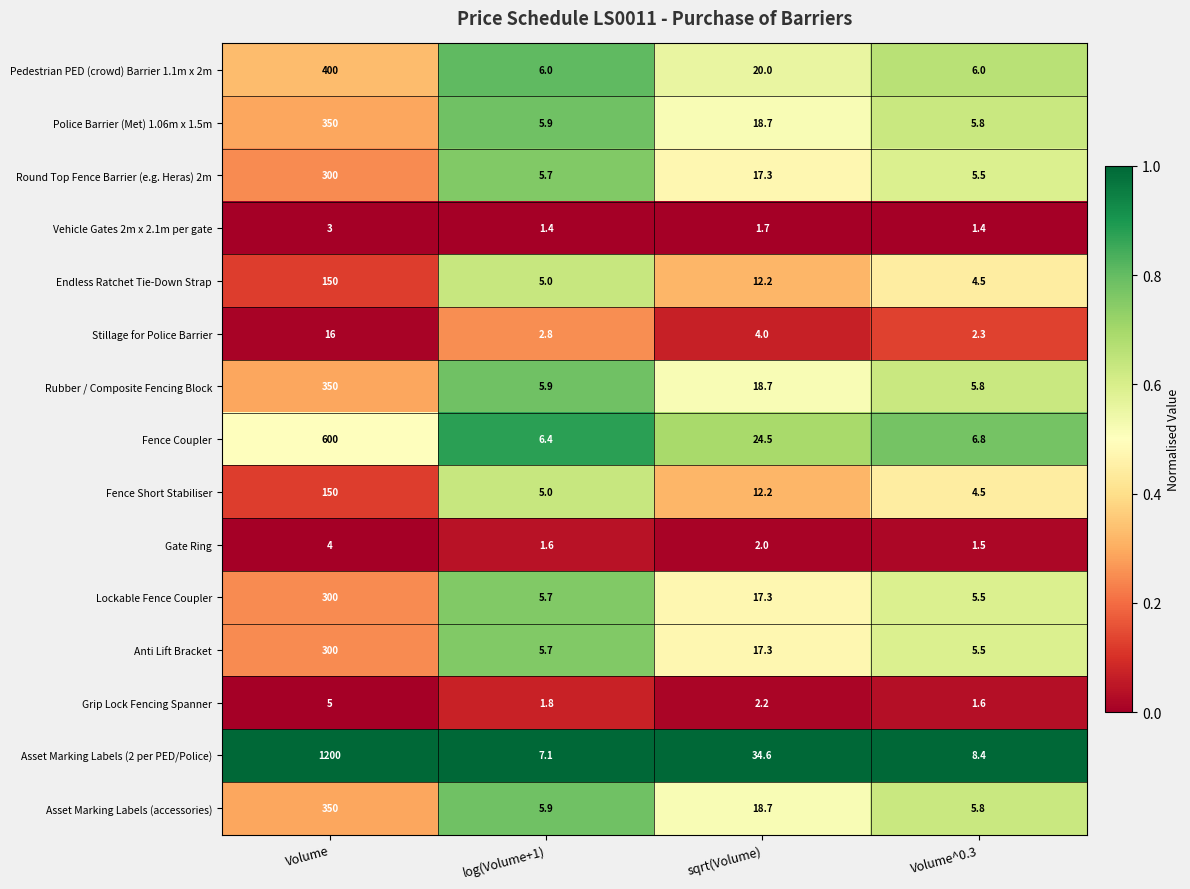

Which series changed the most between Volume and log(Volume+1)?

Asset Marking Labels (2 per PED/Police)